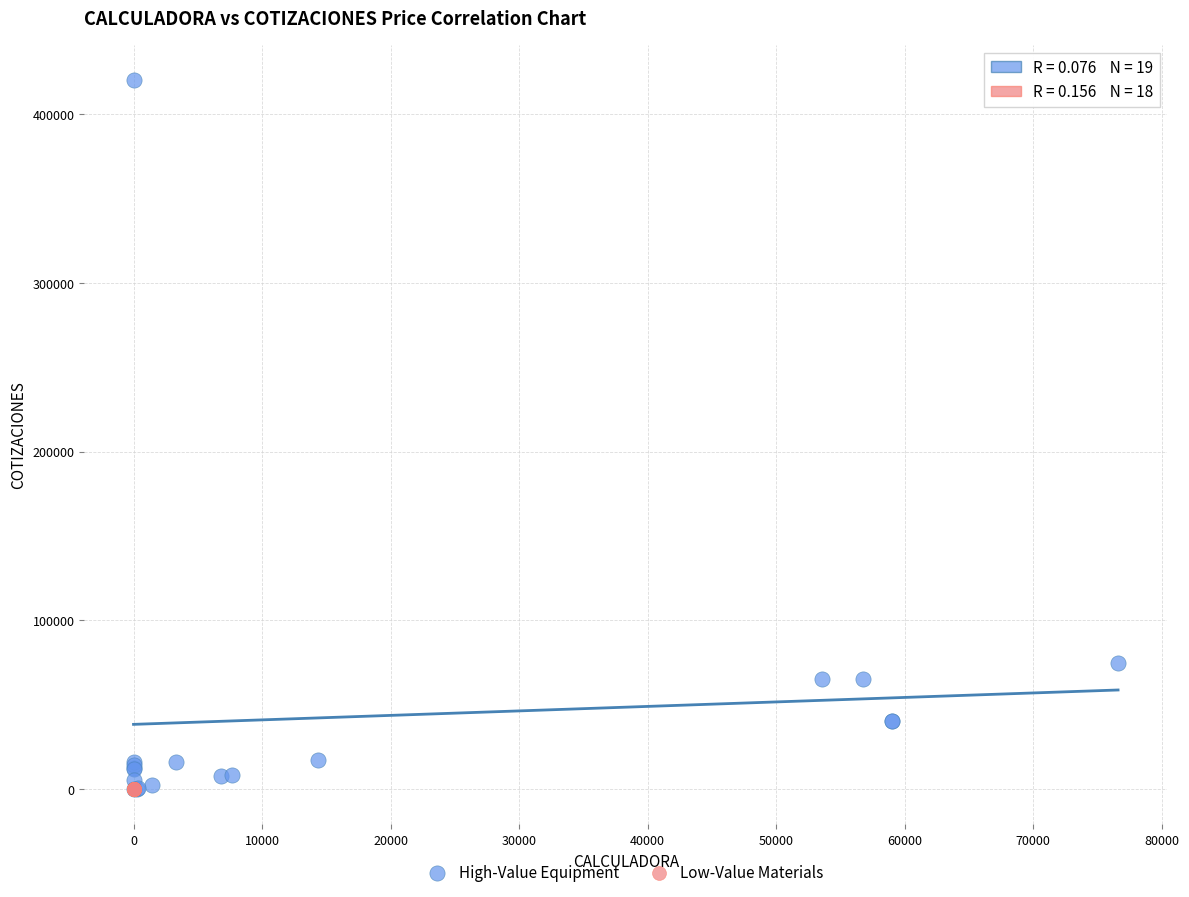

Which series reaches the maximum Y coordinate?

High-Value Equipment